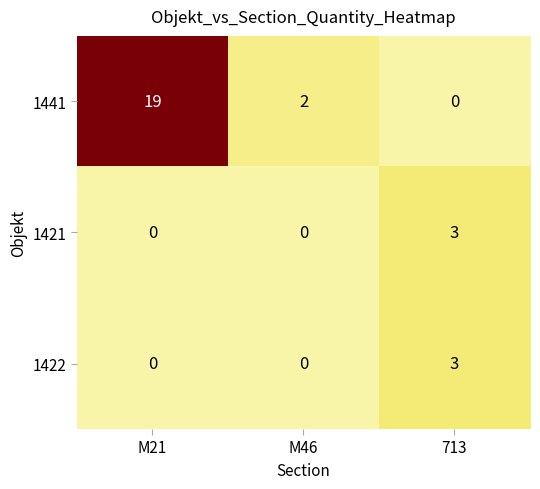

Reading right to left, list all the values displayed in this chart.

1441: 0	2	19
1421: 3	0	0
1422: 3	0	0